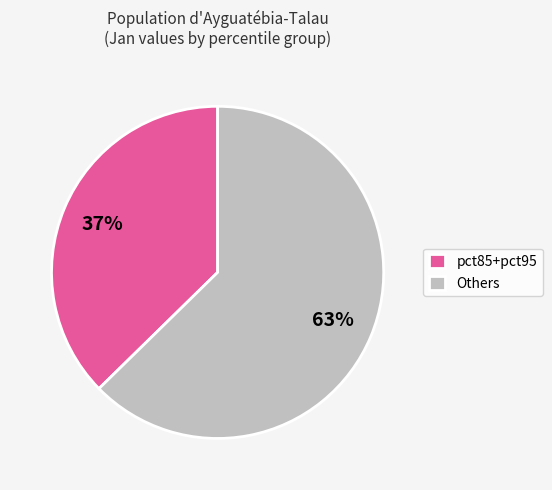

Between pct85+pct95 and Others, which is larger?

Others